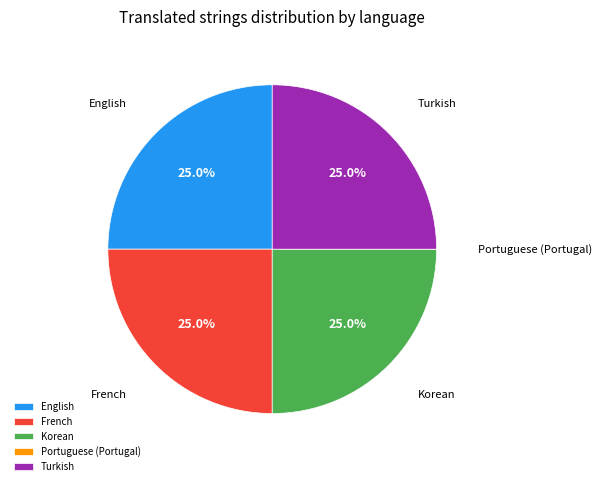

What is the ratio of the value at Turkish to the value at Korean?

1.0